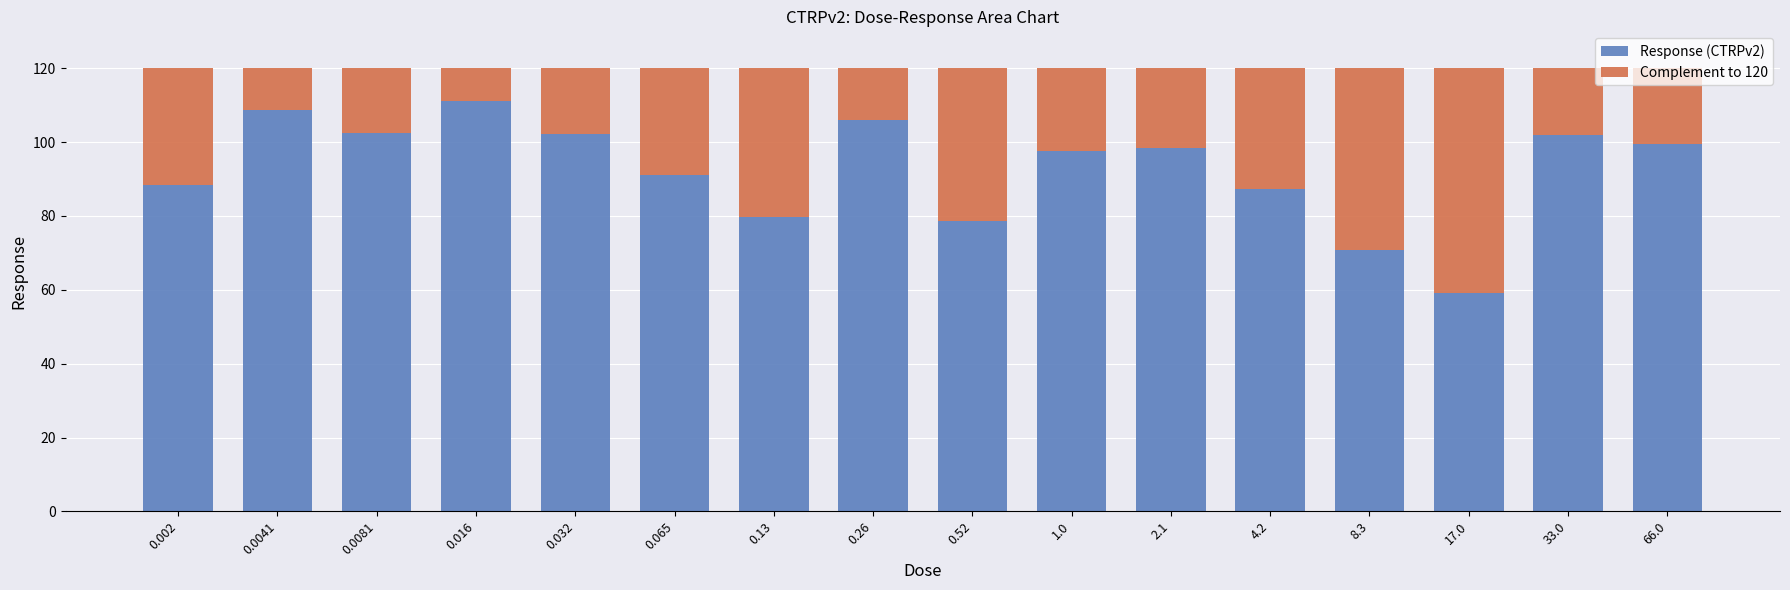

What is the average value of the Response (CTRPv2) series?

92.7